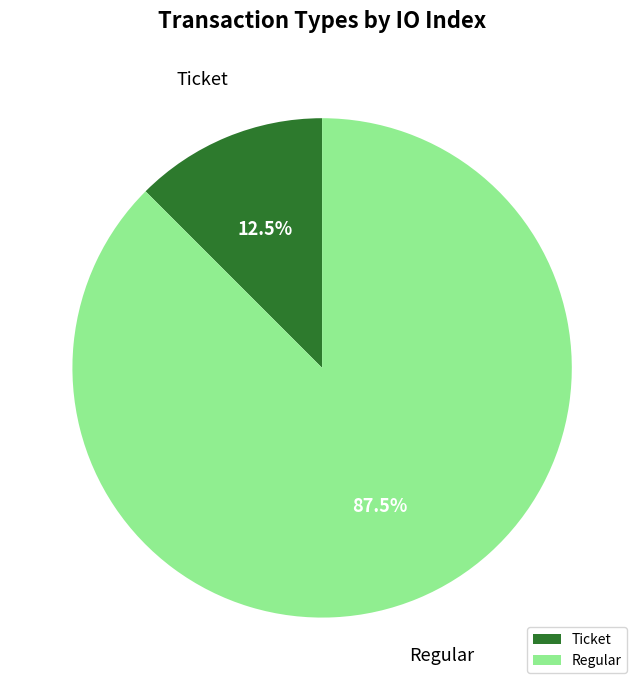

Is there a majority slice in this chart?

Yes